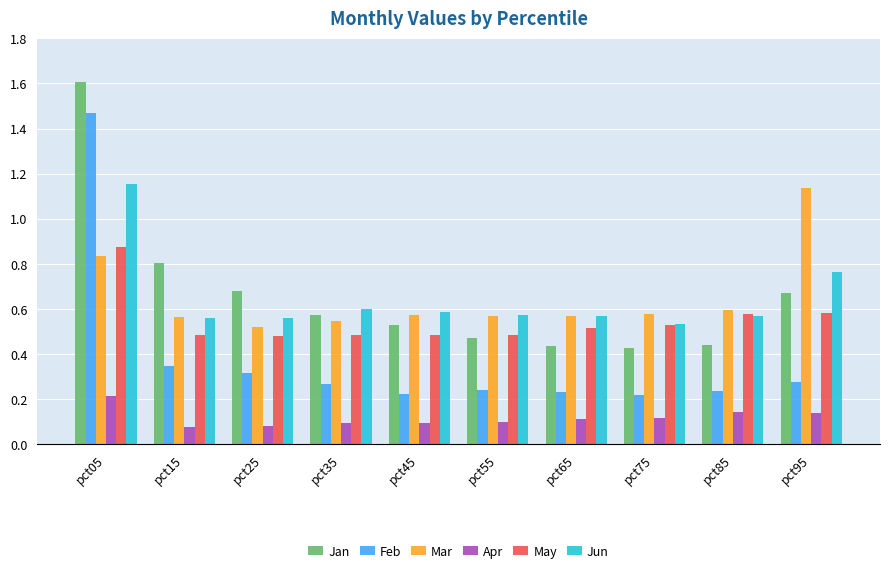

What is the difference between the maximum and minimum values in the Feb series?

1.3